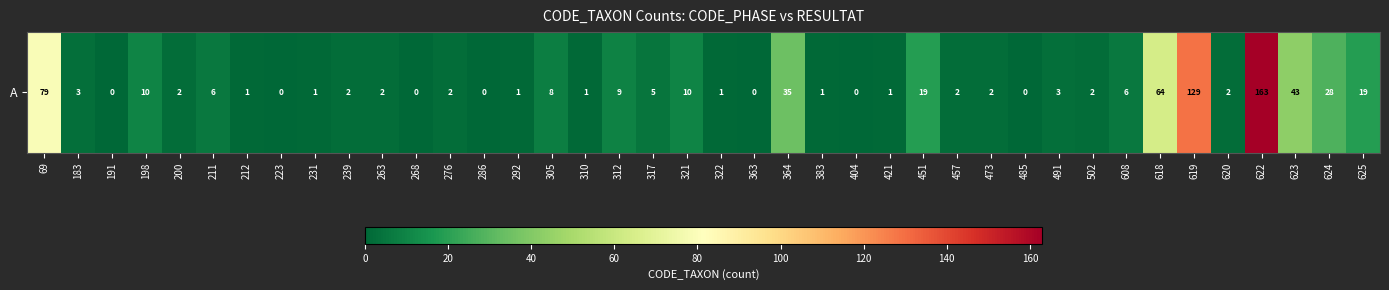

What is the sum of the values at 305 and 619?

137